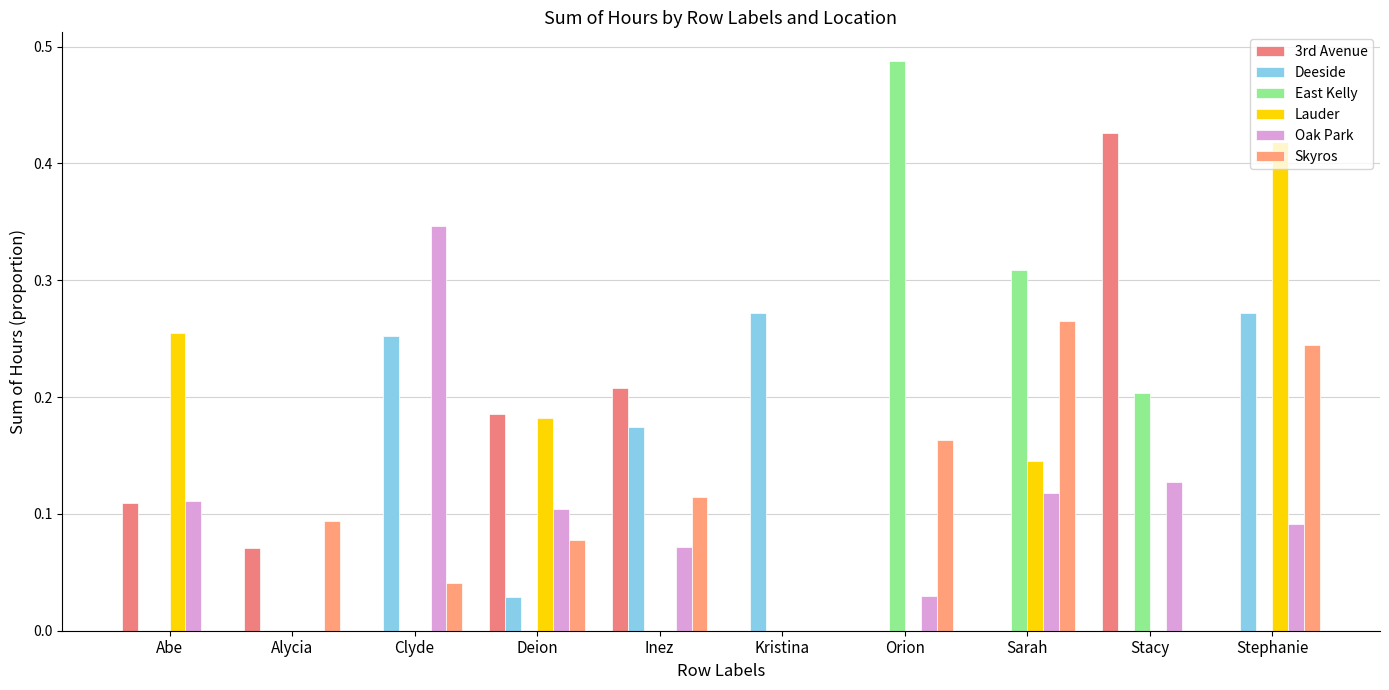

Are the bars grouped side by side (vs. stacked)?

Yes